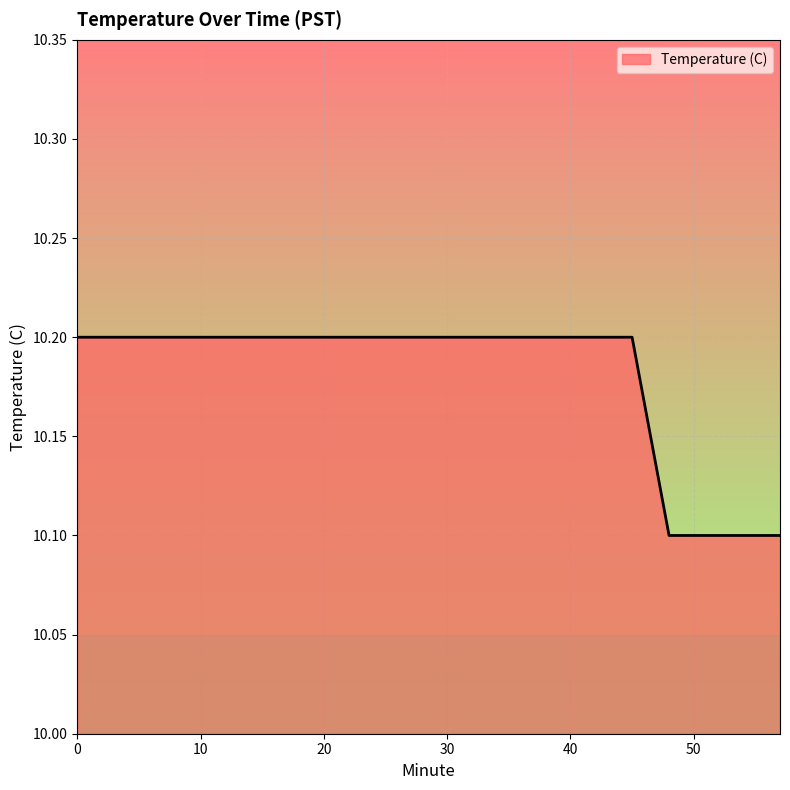

Does the chart display data point markers on the line(s)?

No